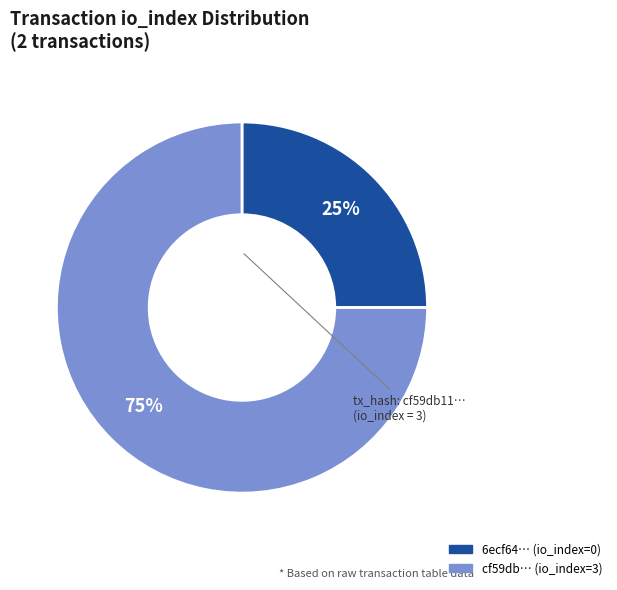

Is there a majority slice in this chart?

Yes